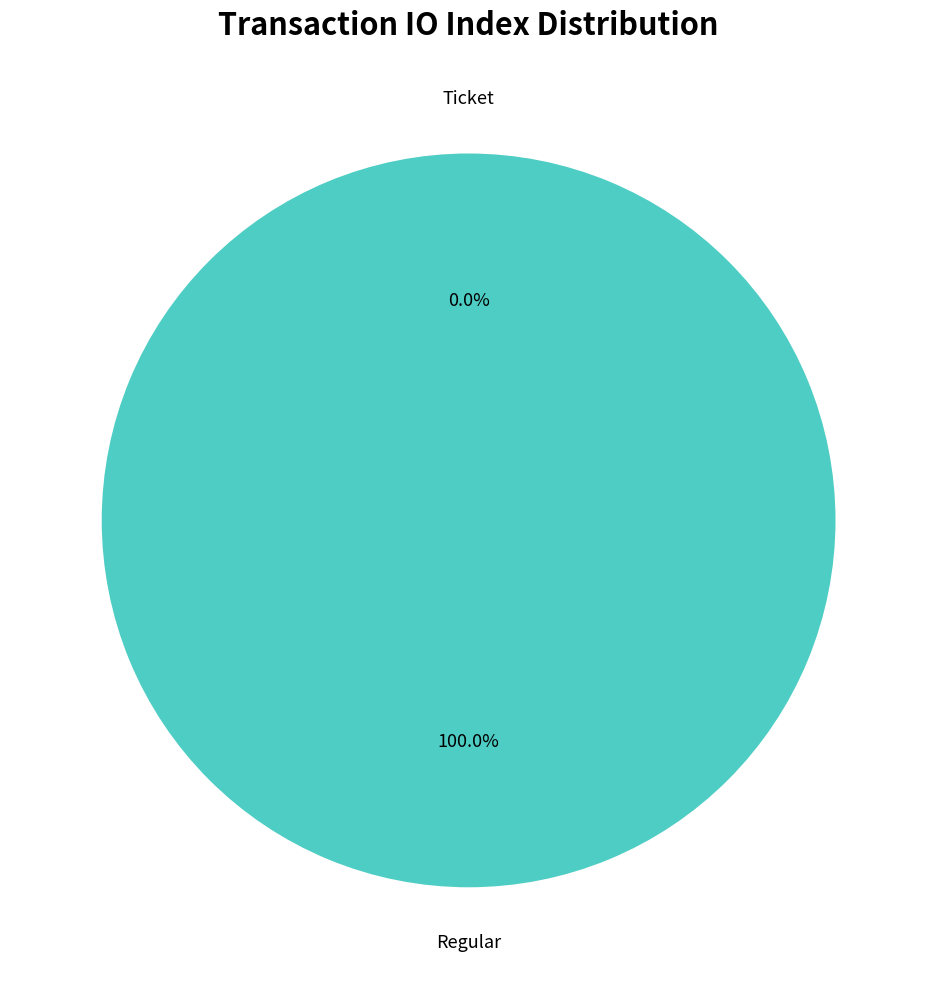

Between Ticket and Regular, which is larger?

Regular